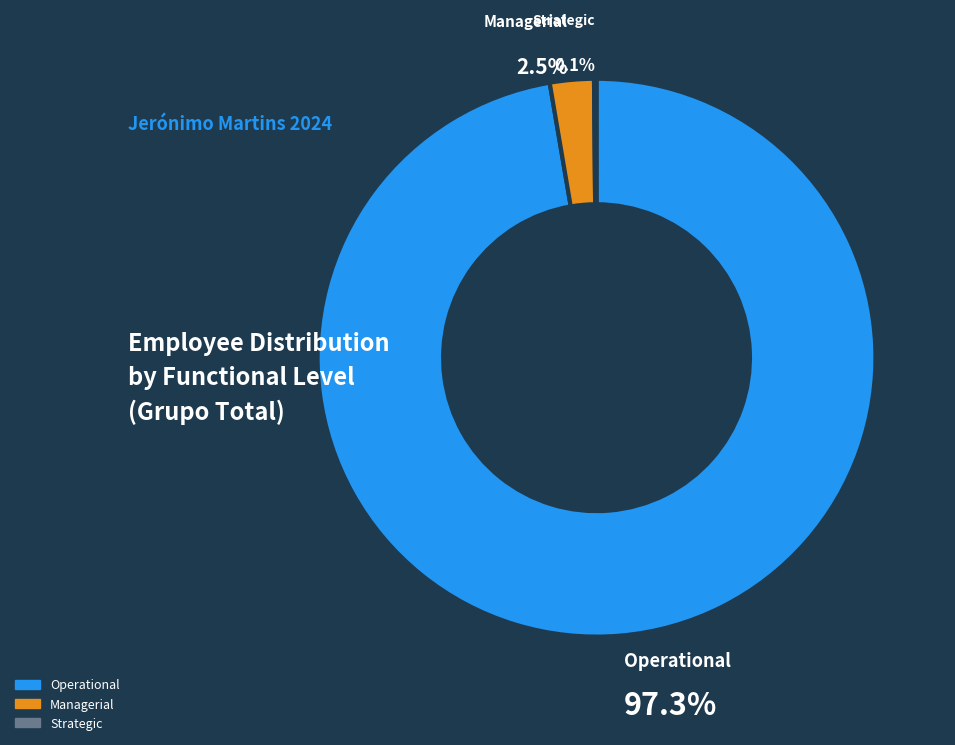

Which category has the biggest portion of the pie?

Operational